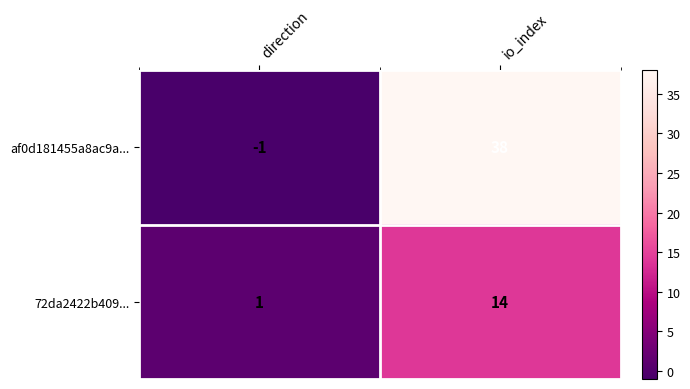

Where is 72da2422b409... nearest to the value 7?

direction